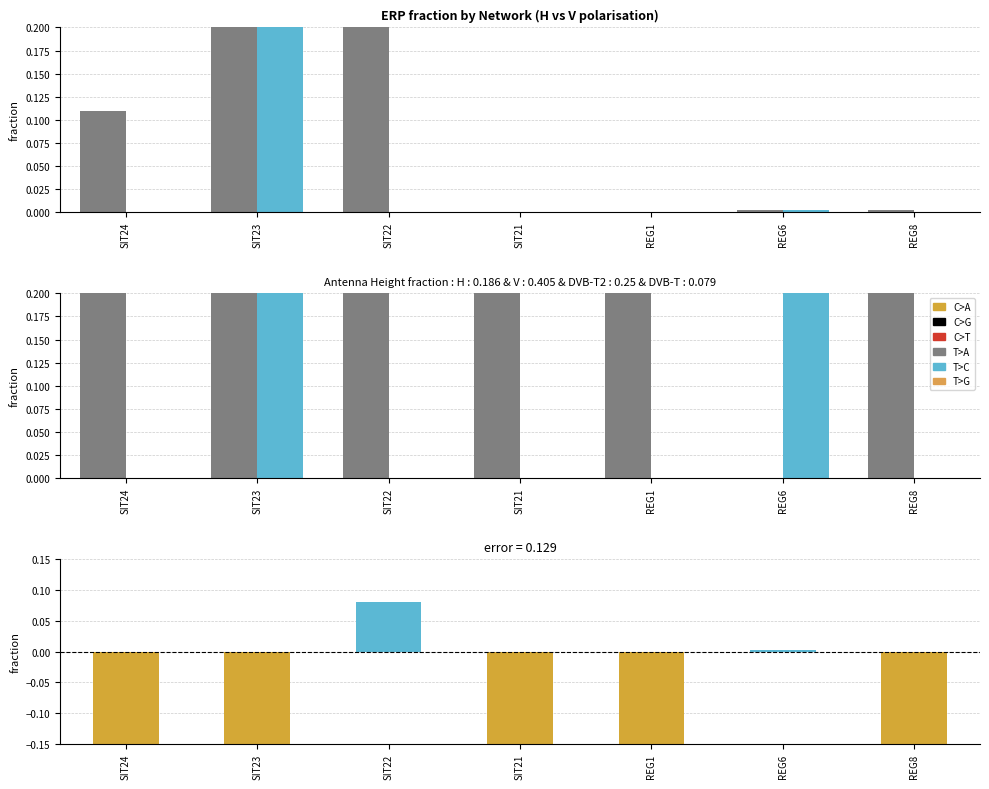

What is the label of the 7th bar from the left?

REG8